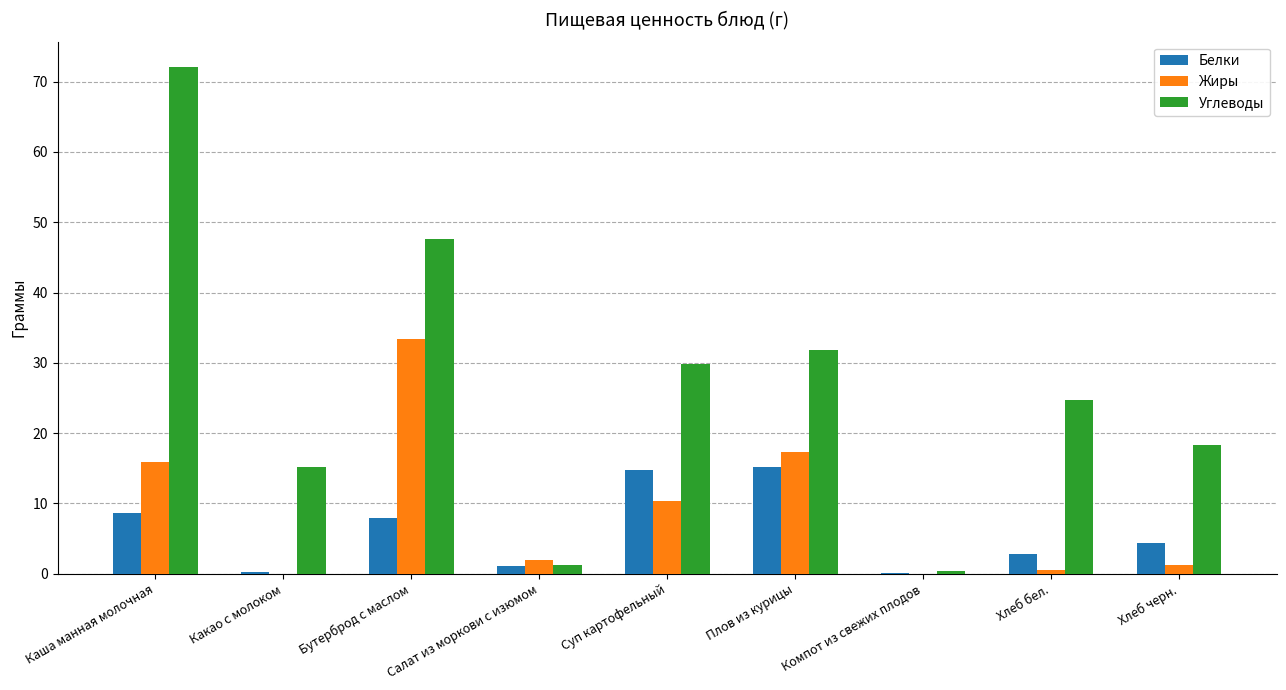

The value of Жиры at Компот из свежих плодов is 10.5. True or false?

False